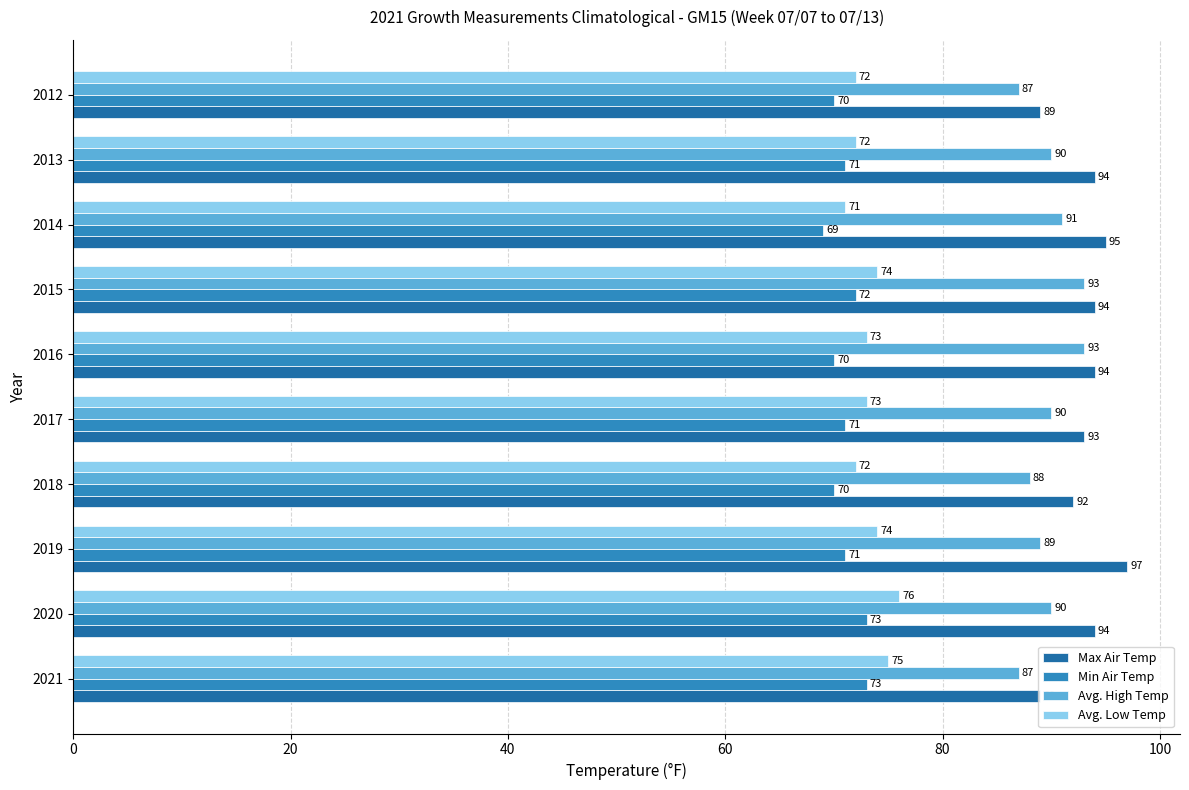

How many data points in Min Air Temp are less than 71?

4